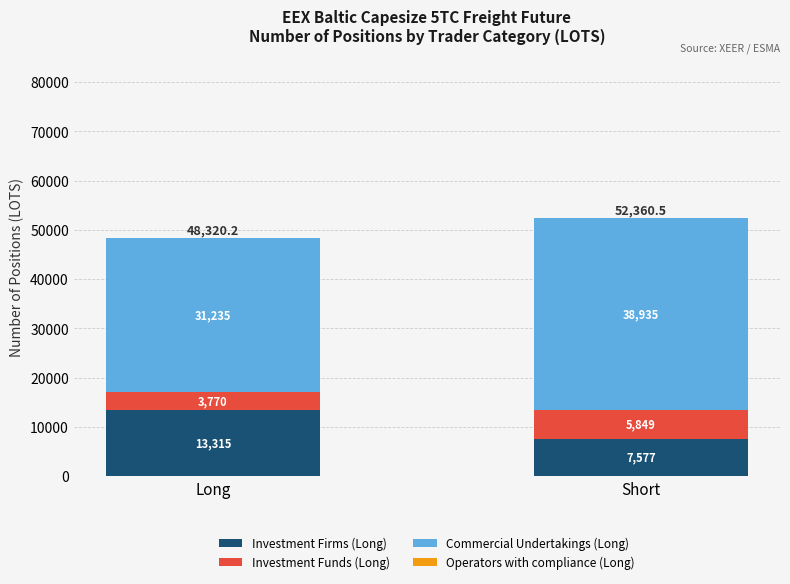

True or false: Investment Firms (Long) has a value of 2680.6 at Short.

False